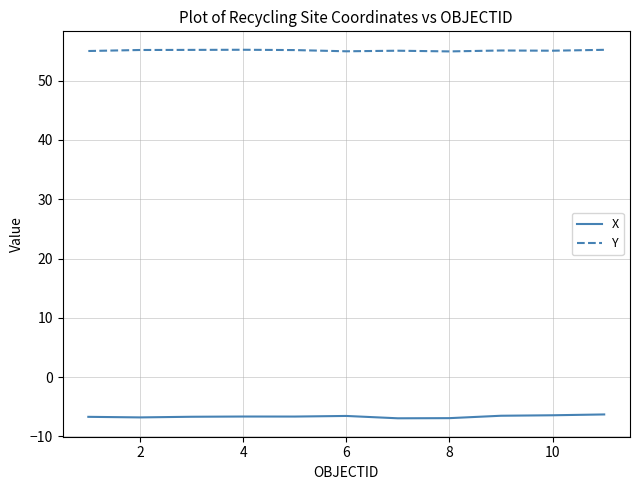

Rank the series by their average value, from lowest to highest.

X, Y